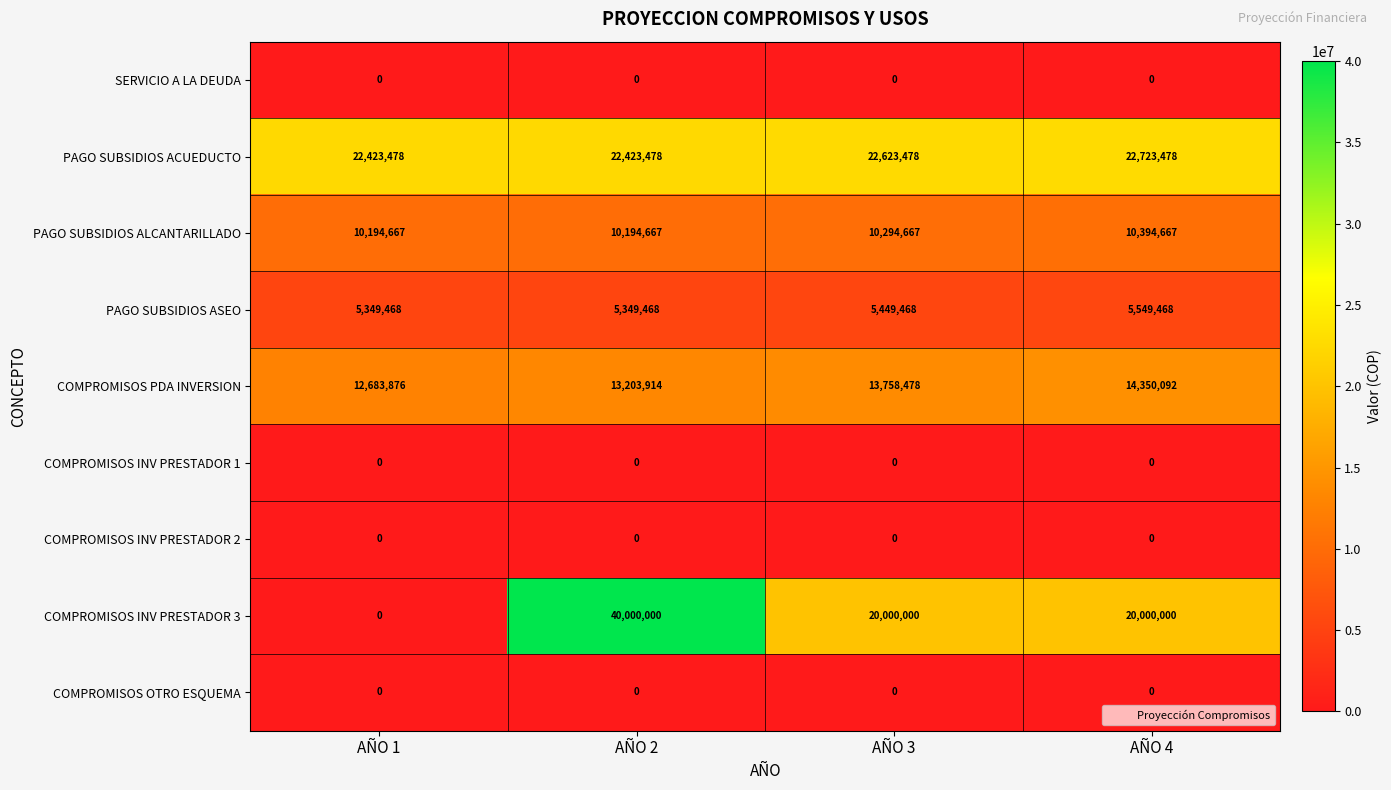

At how many categories does at least one series exceed 39281341?

1